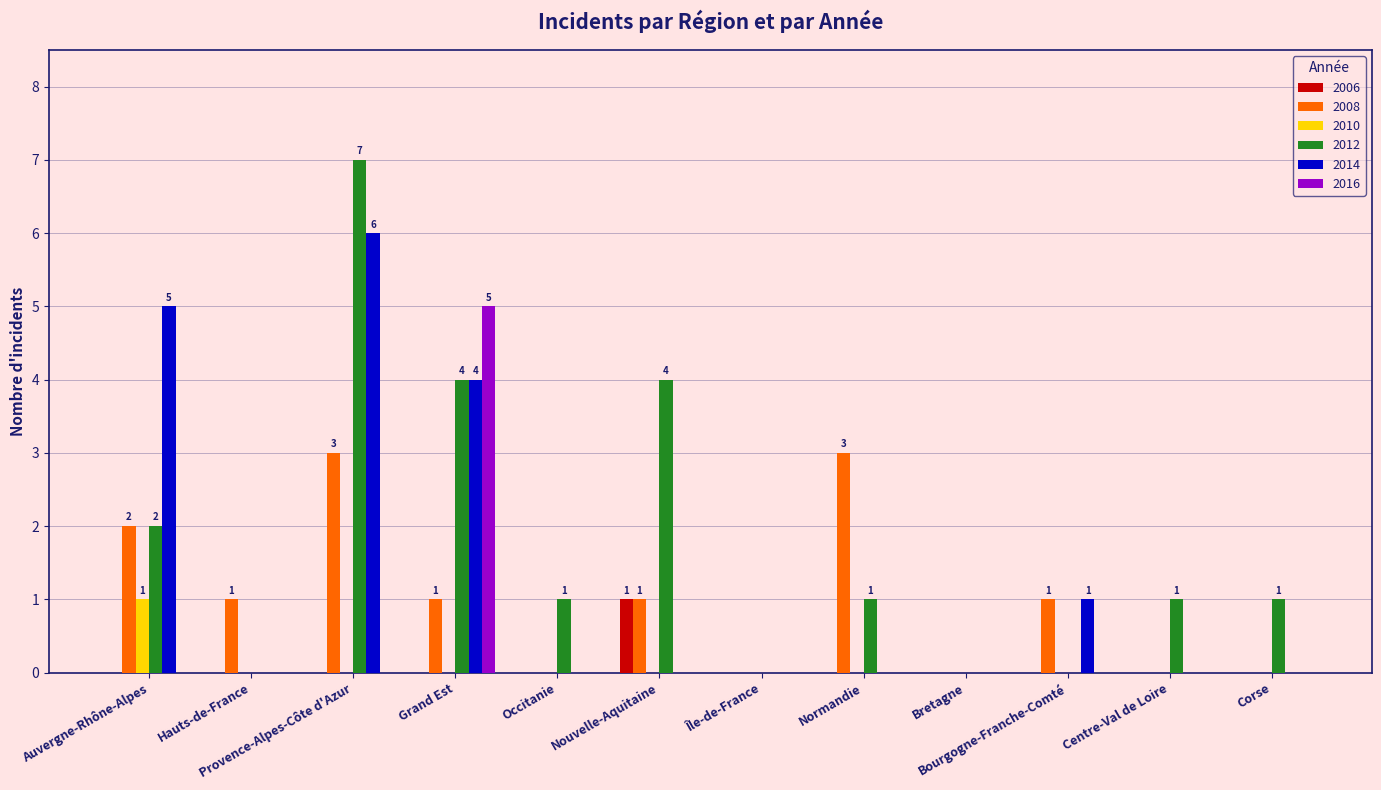

Reading right to left, extract all data points from this chart.

2006: 0	0	0	0	0	0	1	0	0	0	0	0
2008: 0	0	1	0	3	0	1	0	1	3	1	2
2010: 0	0	0	0	0	0	0	0	0	0	0	1
2012: 1	1	0	0	1	0	4	1	4	7	0	2
2014: 0	0	1	0	0	0	0	0	4	6	0	5
2016: 0	0	0	0	0	0	0	0	5	0	0	0